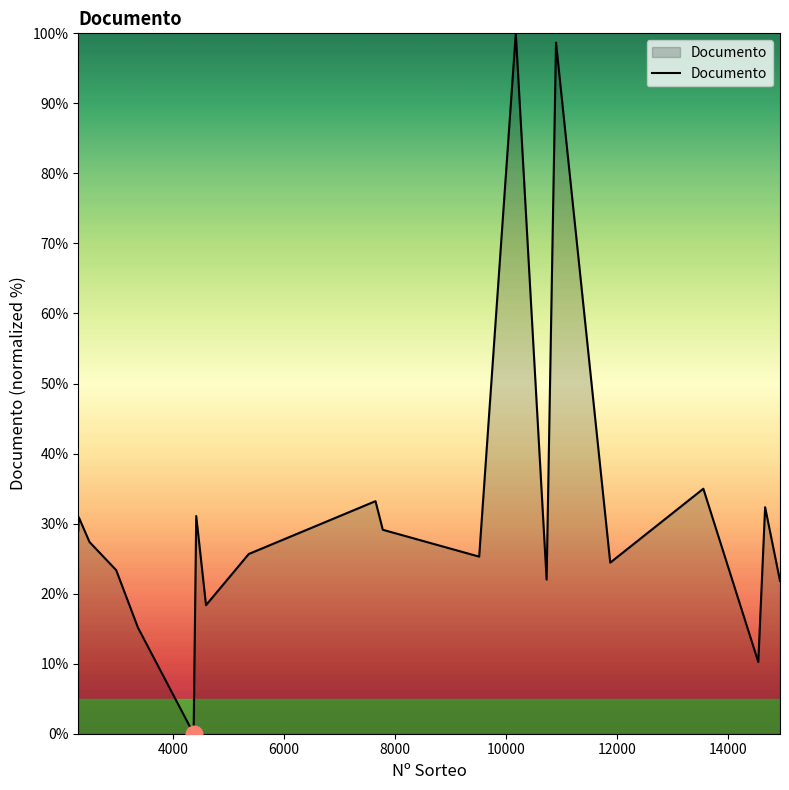

What is the maximum value shown in the chart?

100.0